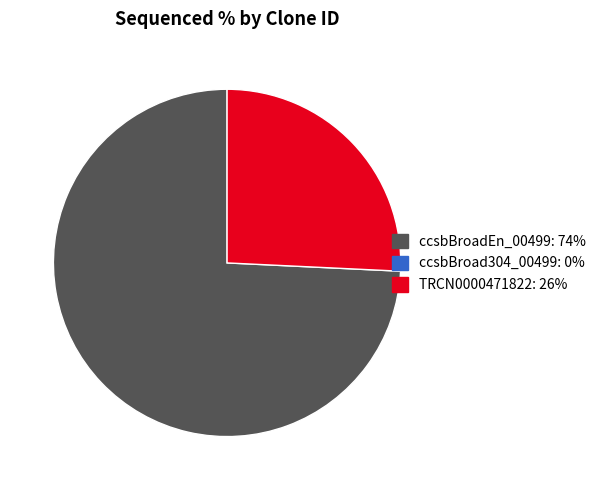

Count the number of slices in the pie.

2